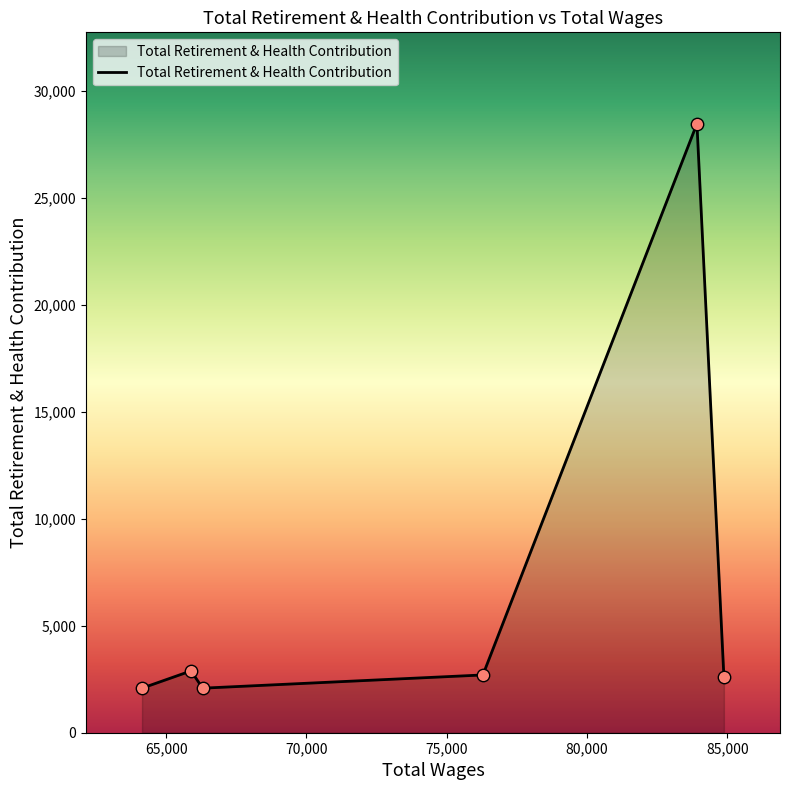

What is the smallest value displayed?

2082